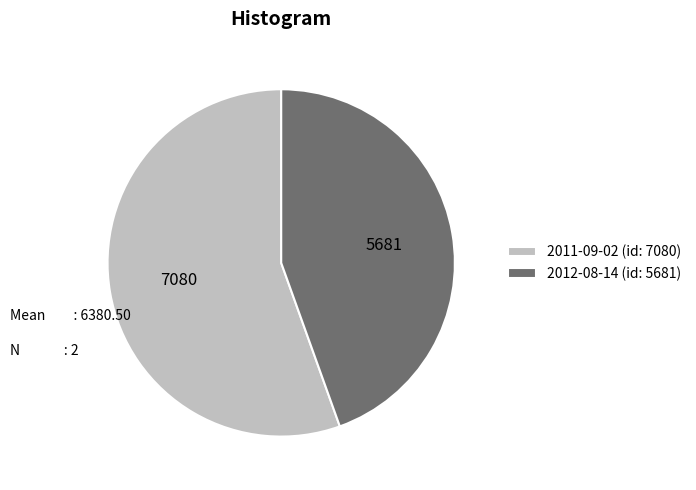

Is the sum of 2012-08-14 and 2011-09-02 greater than half?

Yes